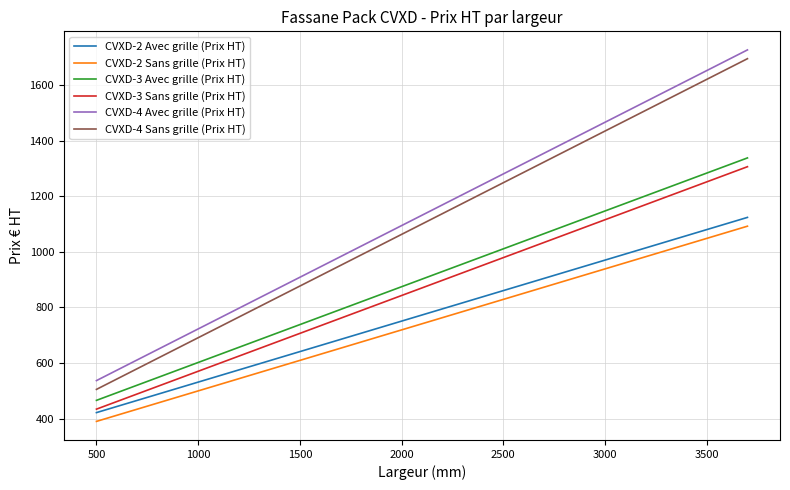

What is the minimum value for CVXD-4 Sans grille (Prix HT)?

505.0